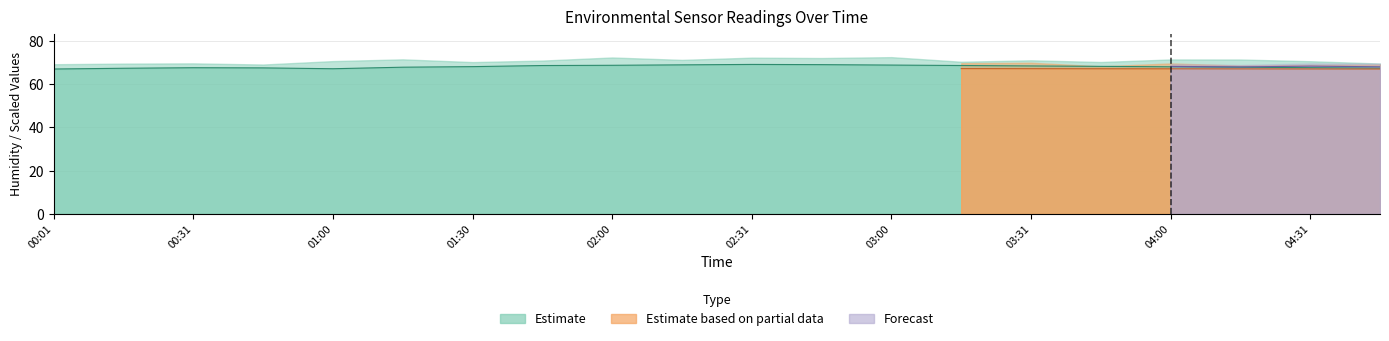

What is the greatest value displayed?

69.0